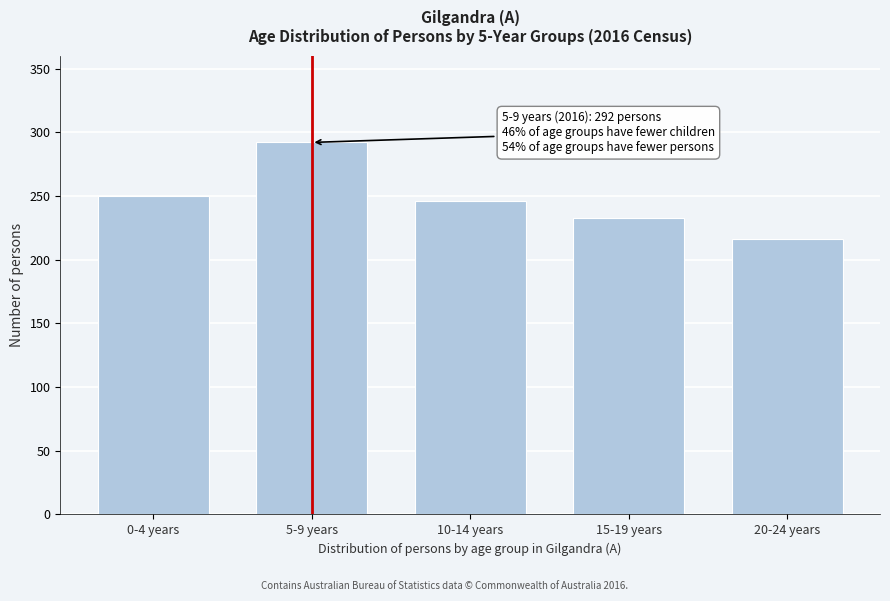

Reading right to left, transcribe all the data shown in this chart.

20-24 years=216	15-19 years=233	10-14 years=246	5-9 years=292	0-4 years=250